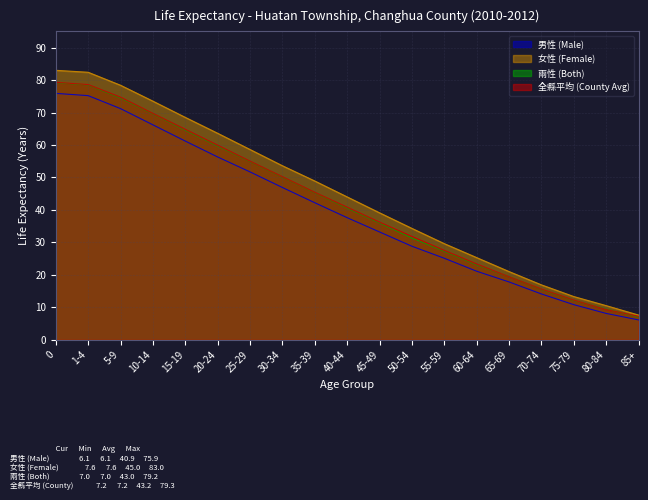

At which label is 兩性 (Both) closest to 43?

35-39